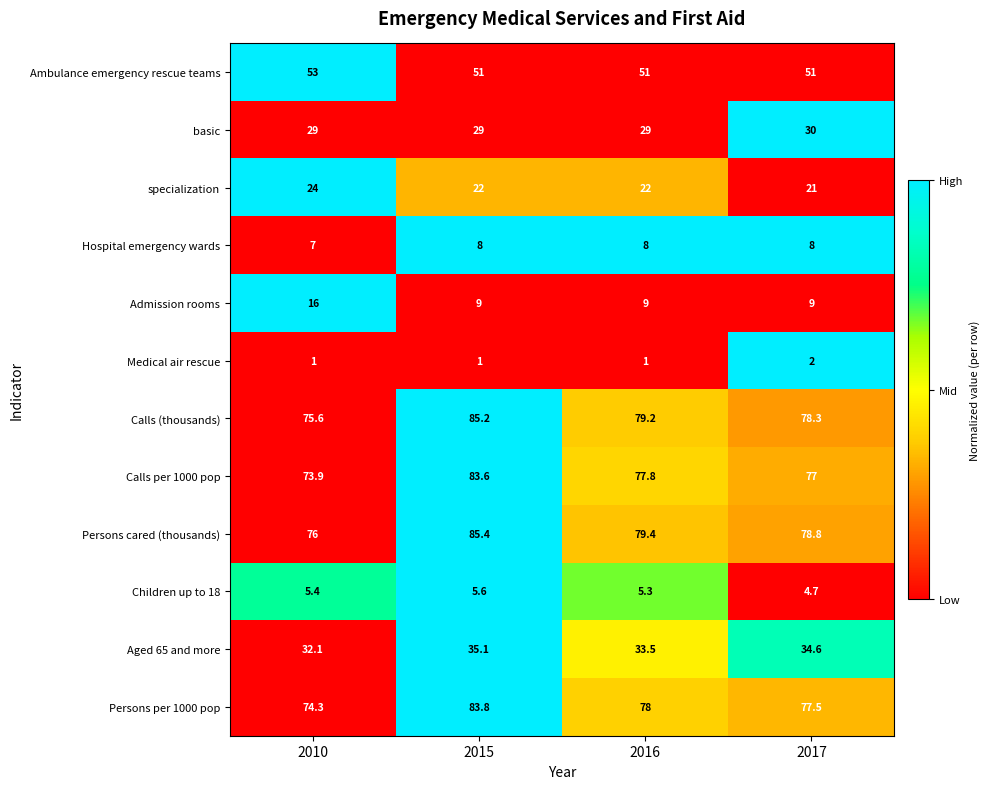

Rank the series by their maximum value, from lowest to highest.

Medical air rescue, Children up to 18, Hospital emergency wards, Admission rooms, specialization, basic, Aged 65 and more, Ambulance emergency rescue teams, Calls per 1000 pop, Persons per 1000 pop, Calls (thousands), Persons cared (thousands)